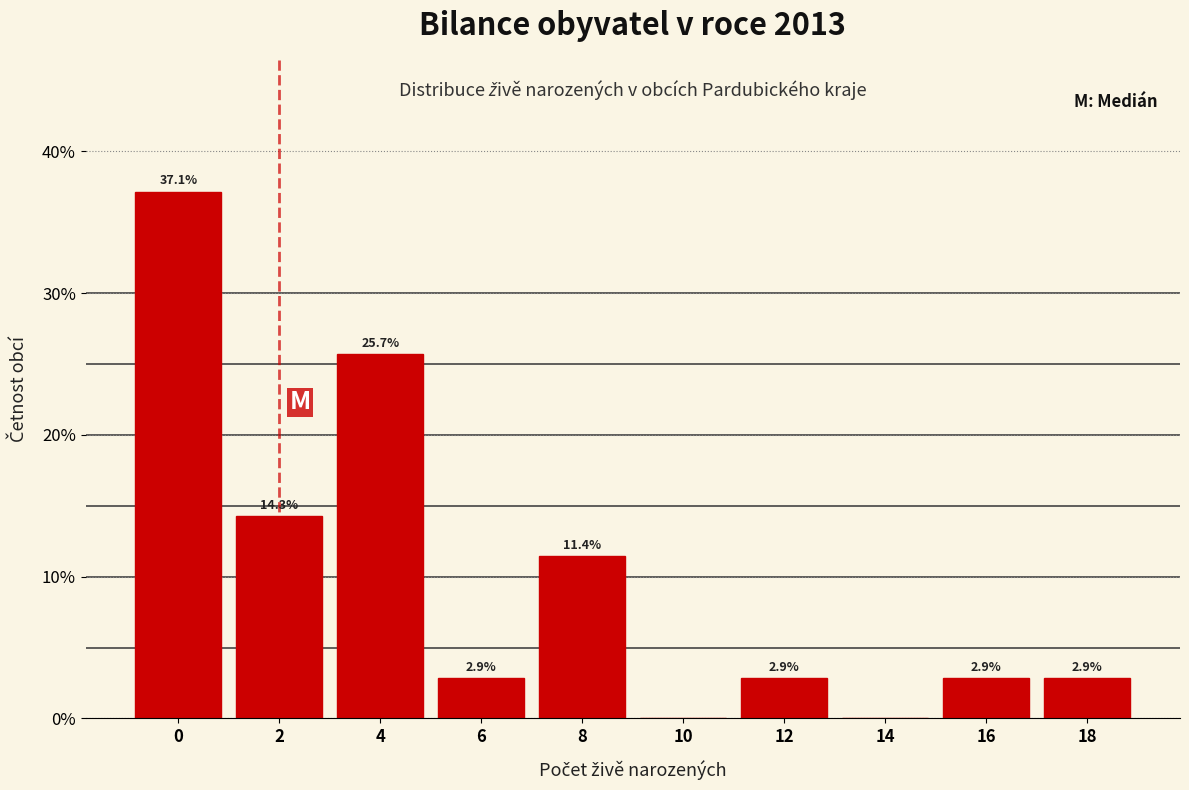

Reading left to right, transcribe all the data shown in this chart.

0=37.1	2=14.3	4=25.7	6=2.9	8=11.4	10=0.0	12=2.9	14=0.0	16=2.9	18=2.9